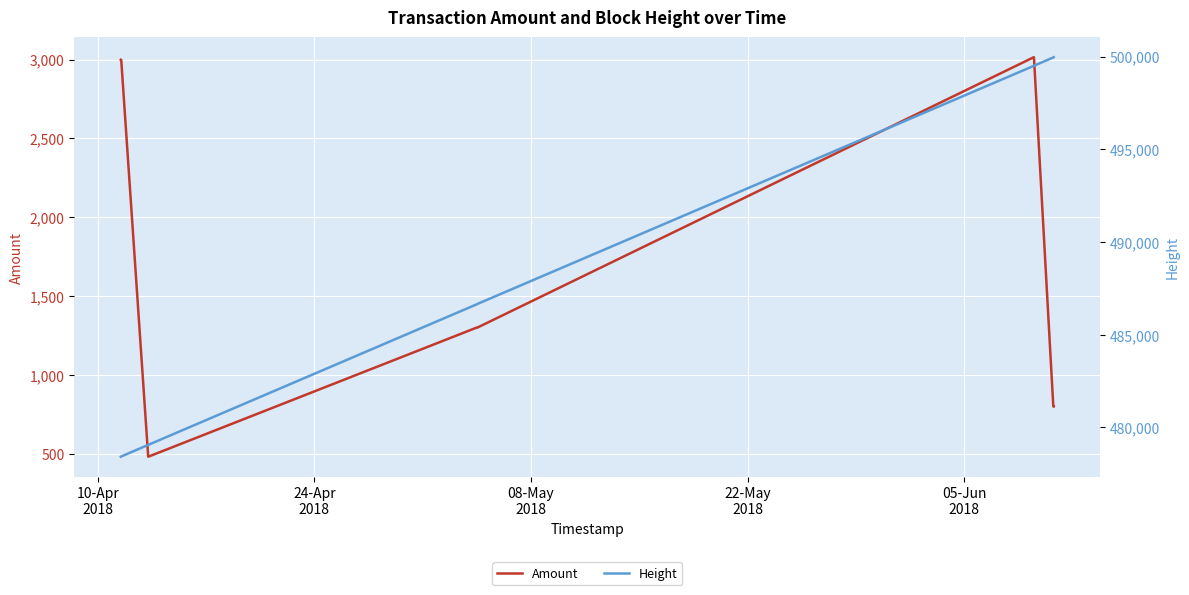

How many data points in Amount are above 1302?

4